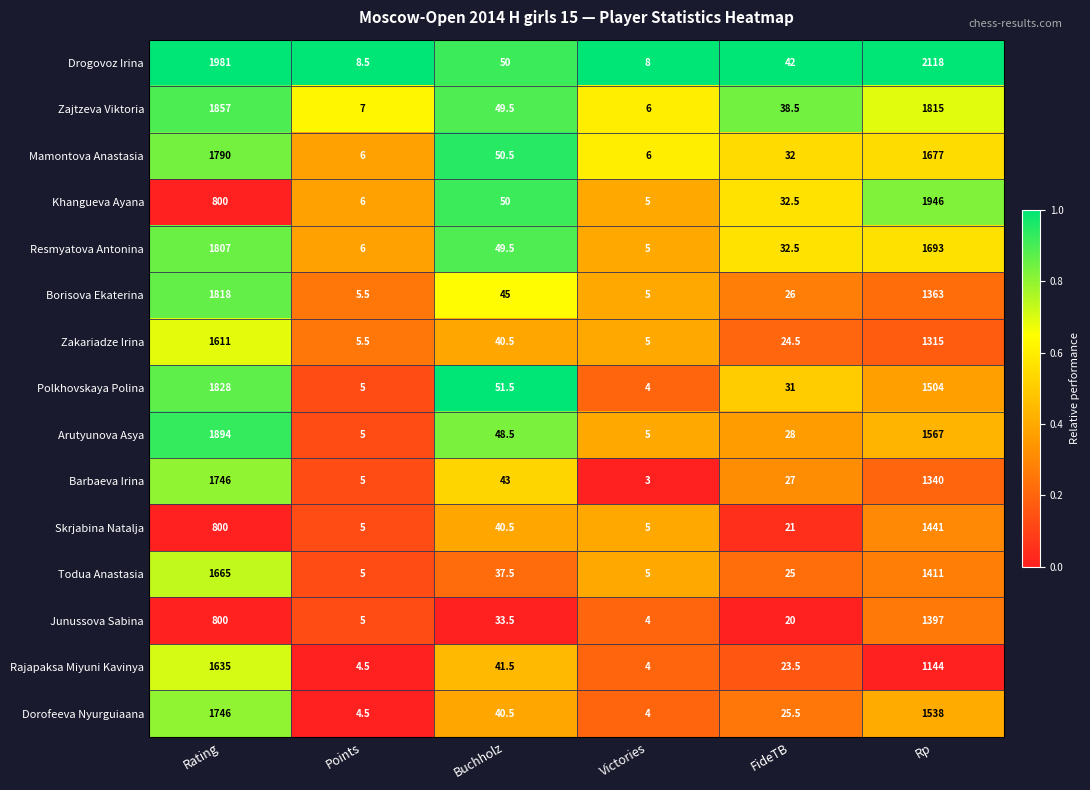

What is the smallest value displayed?

3.0